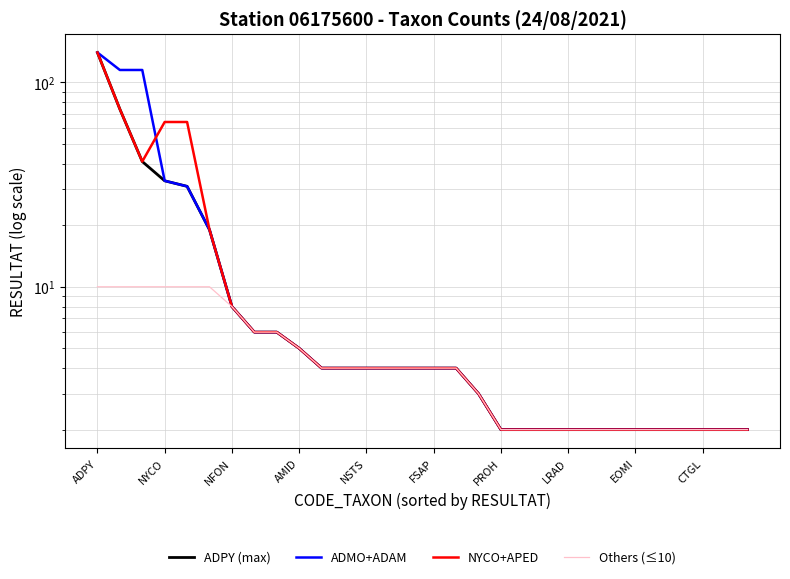

Is it true that ADMO+ADAM equals 1 at 26?

False